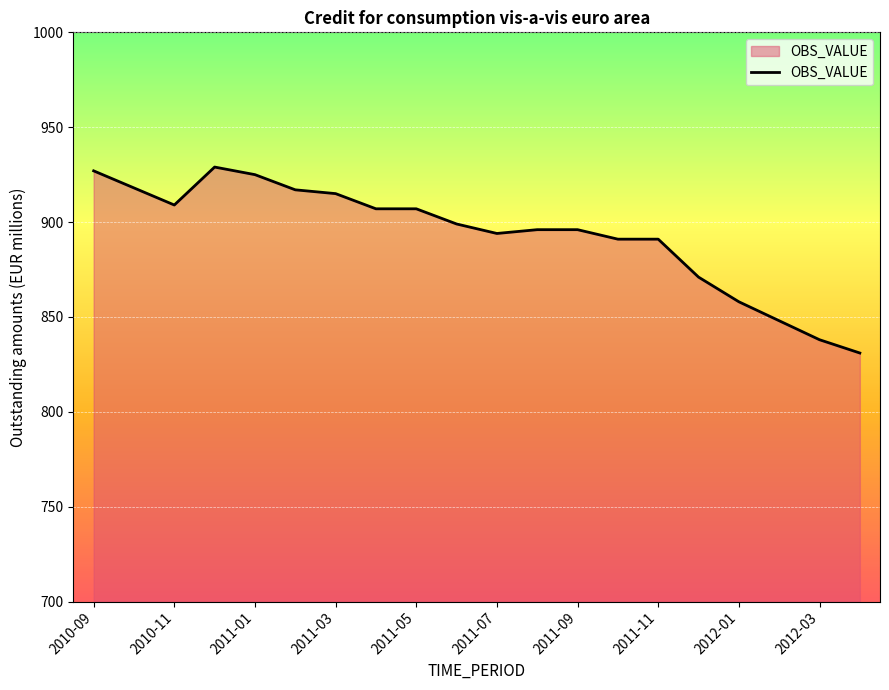

What is the smallest value displayed?

831